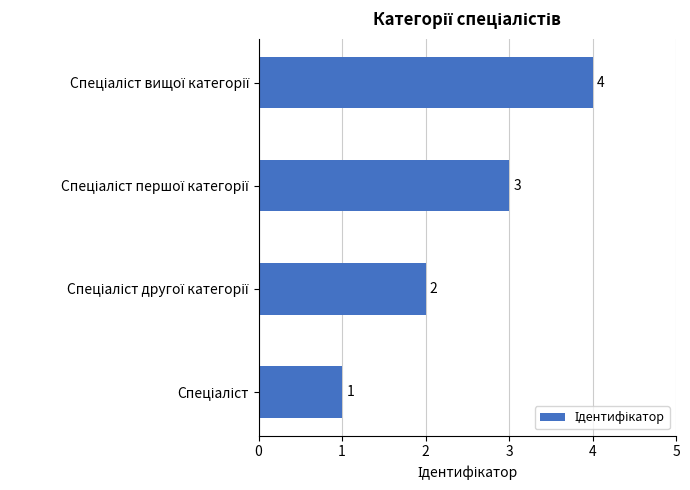

How many values are between 2 and 4?

3